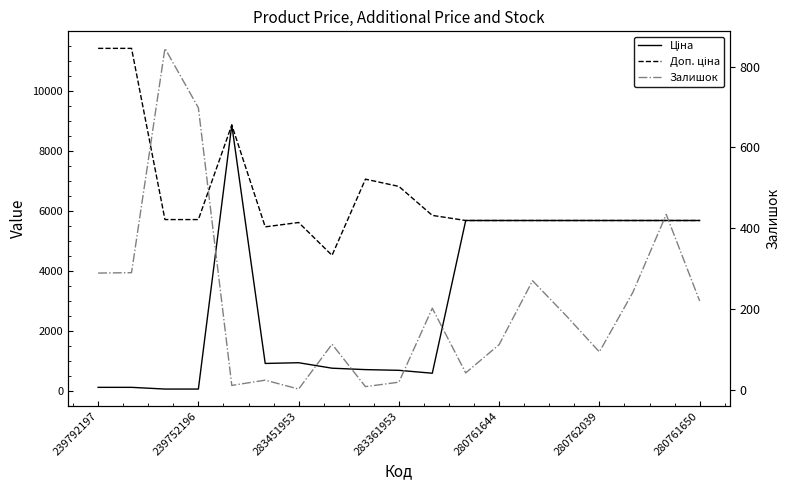

Is it true that Доп. ціна equals 9595.5 at 280761644?

False